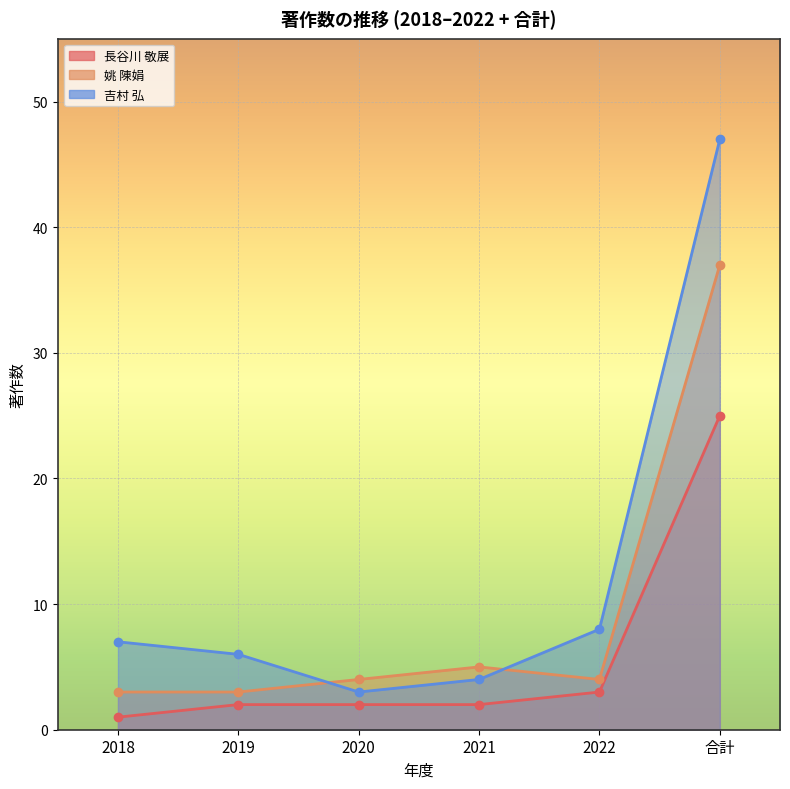

Which series ends up on top after the final intersection of 吉村 弘 and 姚 陳娟?

吉村 弘